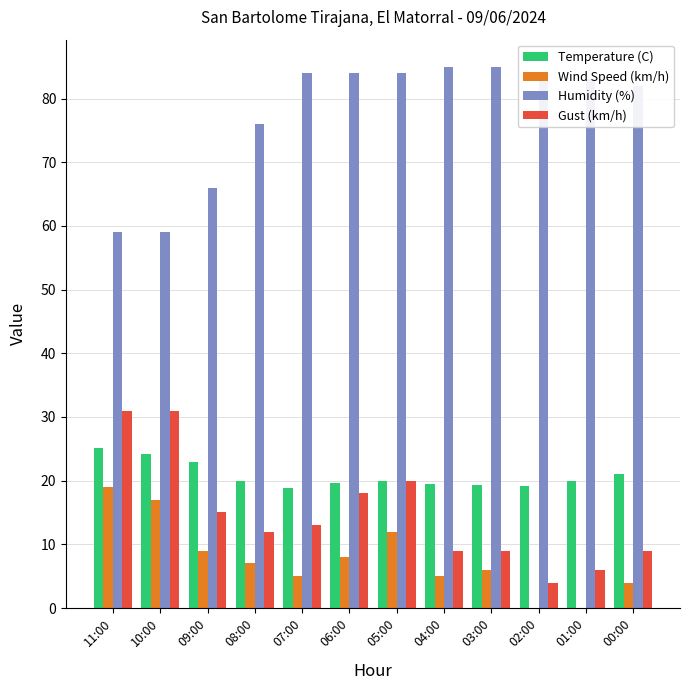

Is it true that Temperature (C) equals 12.5 at 03:00?

False